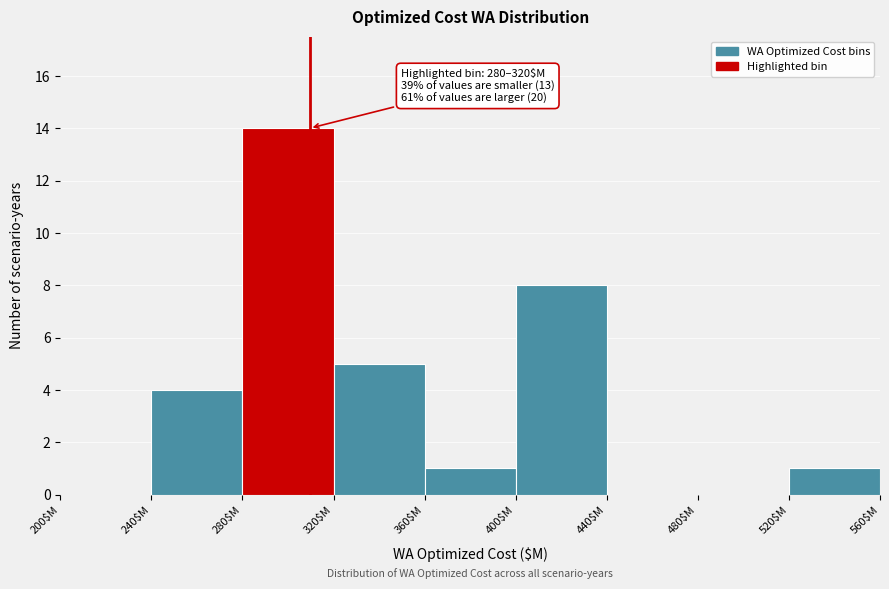

Over which range of the x-axis is the bar tallest?

280 to 320